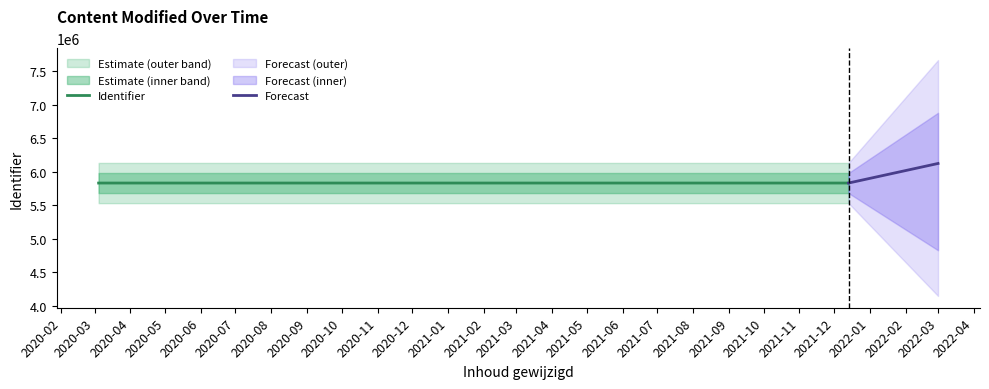

Rank the categories by value from lowest to highest.

2020-03-04 13:37:25, 2020-03-04 13:40:22, 2020-03-04 13:40:57, 2021-12-13 13:26:20